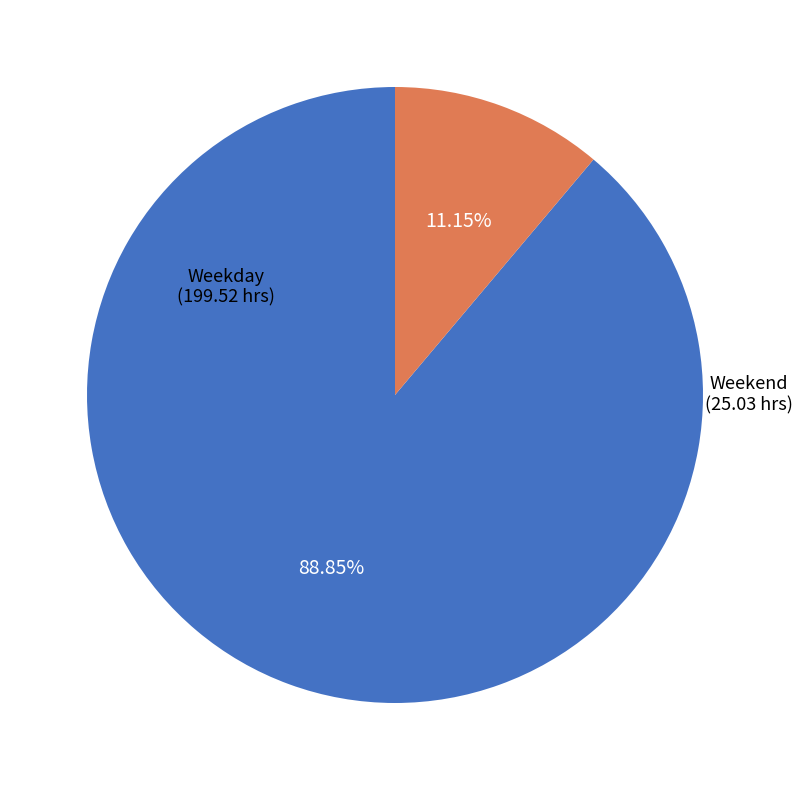

Rank the categories by value from lowest to highest.

Weekend, Weekday